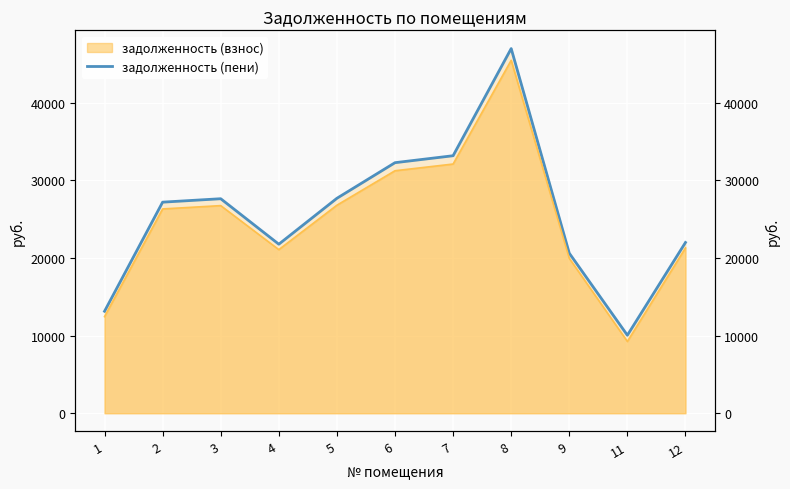

Which label corresponds to the largest value in the chart?

8